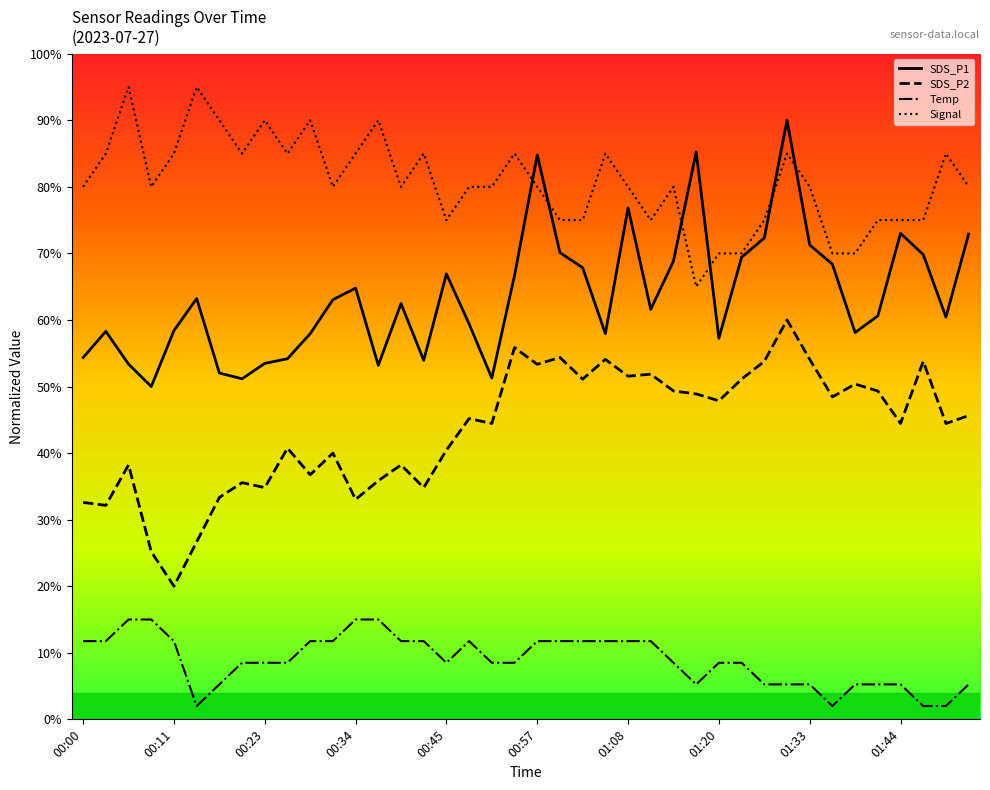

Does the chart display data point markers on the line(s)?

No